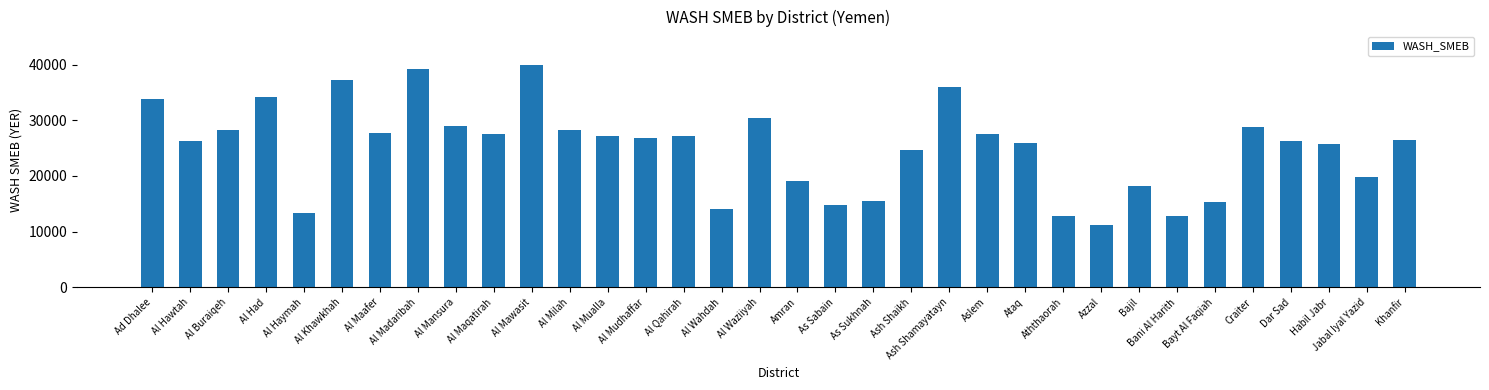

Where does the data first go above 26815?

Ad Dhalee